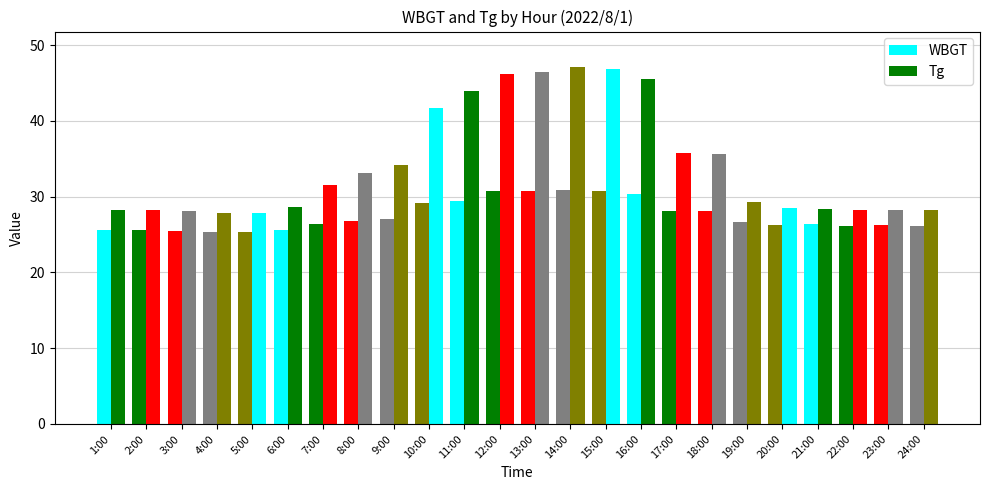

Which series has the largest range (max minus min)?

Tg